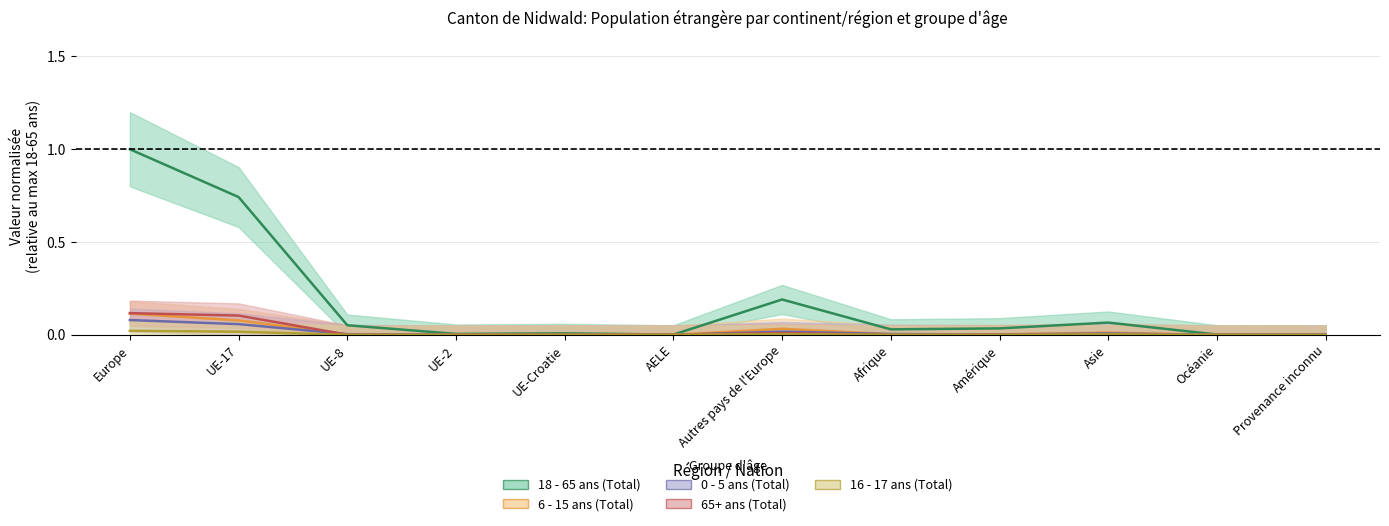

How many interior local valleys does the 65+ ans (Total) series have?

2